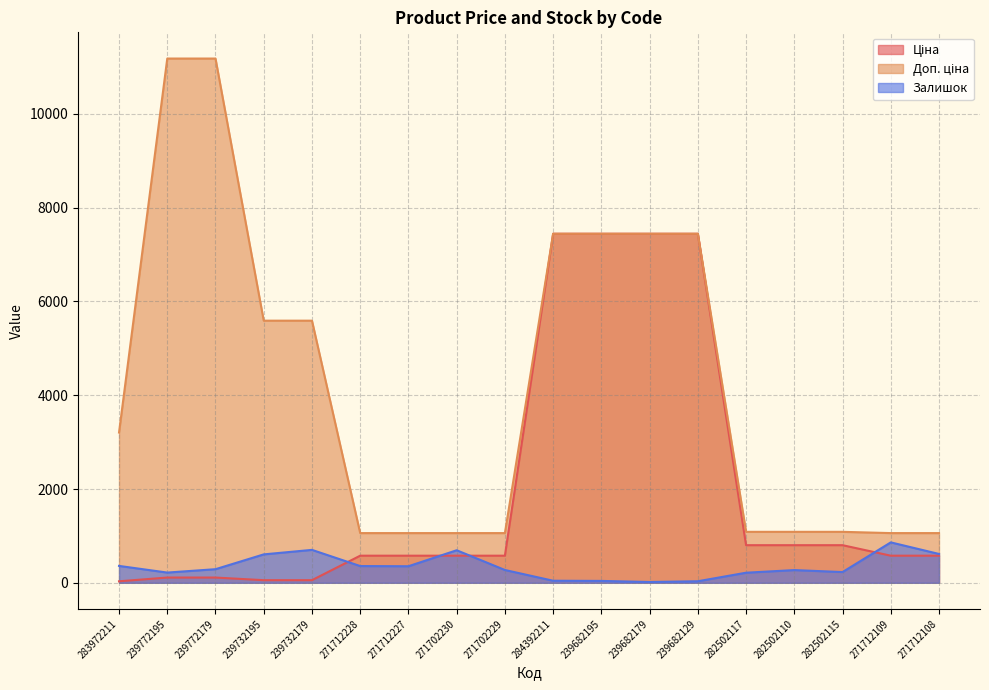

Is it true that Залишок equals 8.2 at 239682129?

False